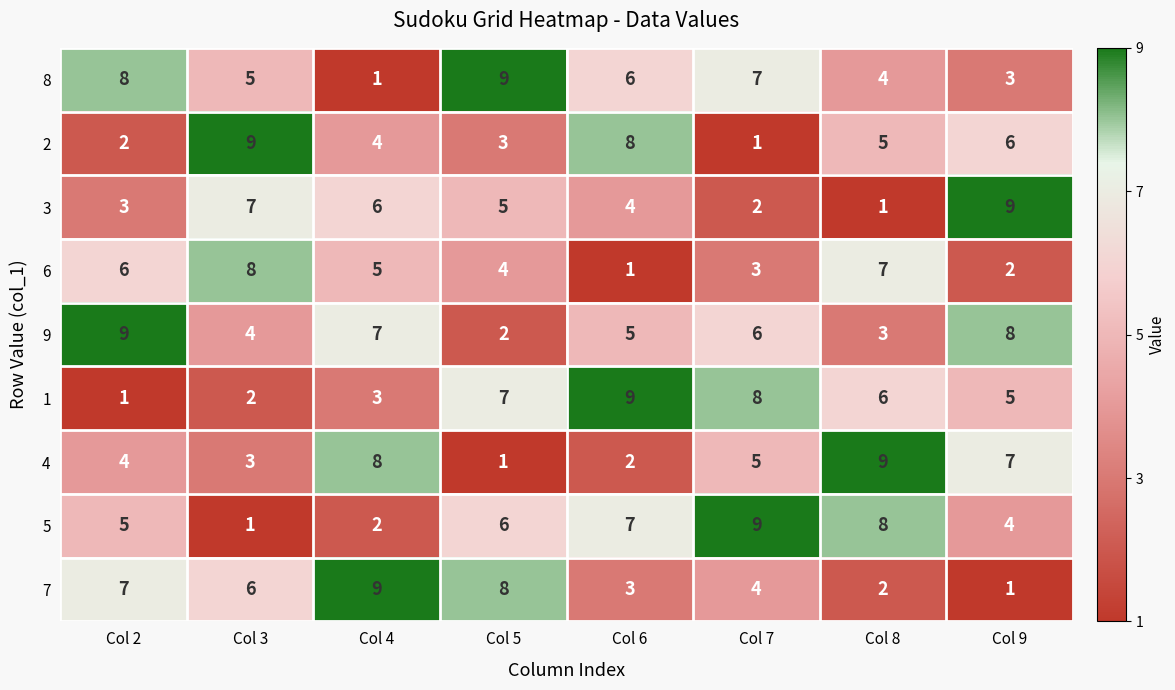

Count the number of data series in this chart.

9